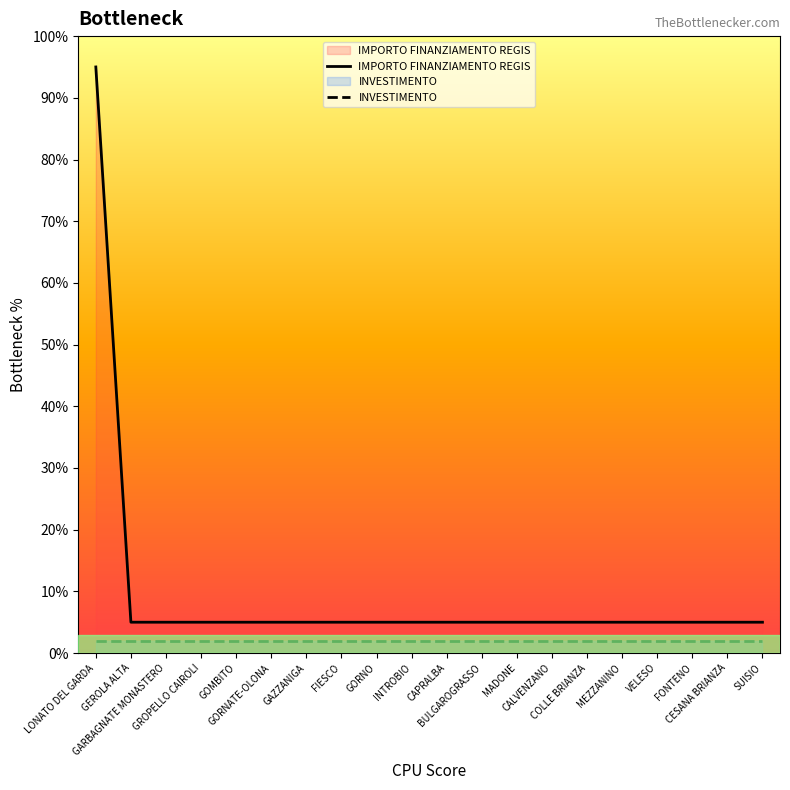

True or false: INVESTIMENTO and IMPORTO FINANZIAMENTO REGIS intersect in this chart.

False